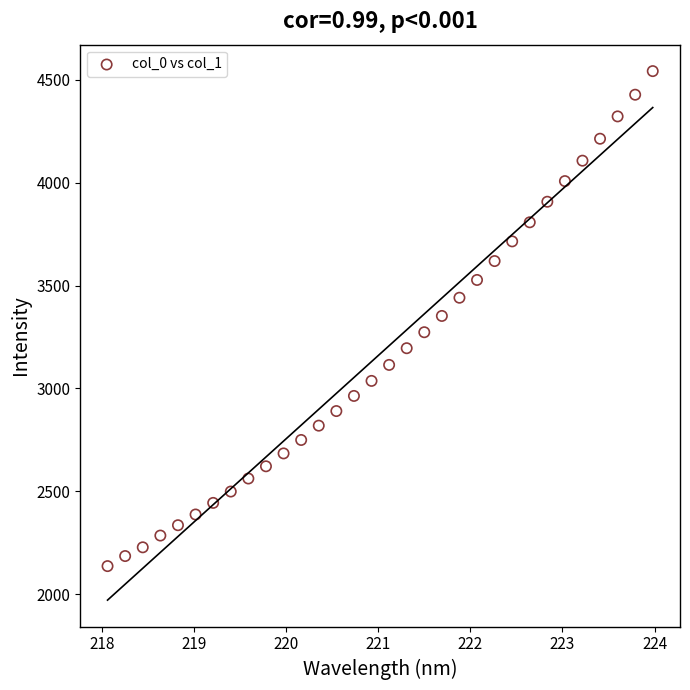

What is the range of Y values (max minus min)?

2404.4